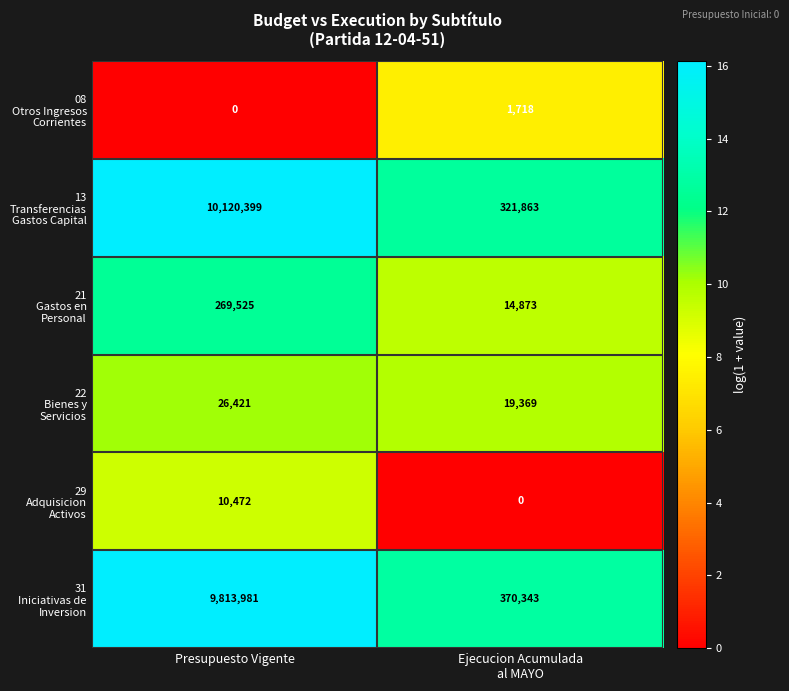

What is the greatest value displayed?

10120399